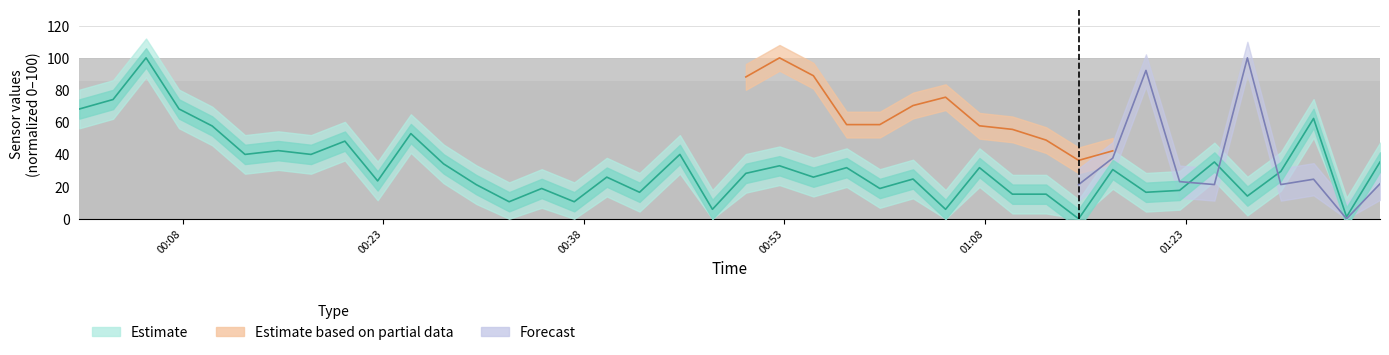

Is it true that the value at 01:08 is 21.2?

False